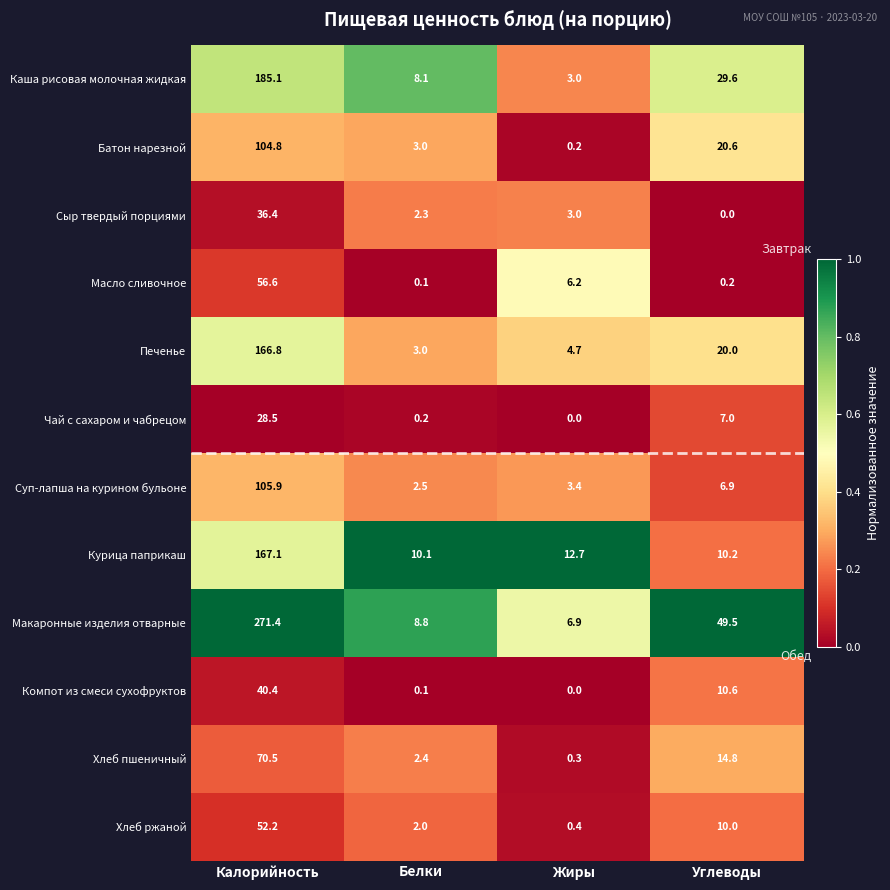

Is it true that Чай с сахаром и чабрецом equals 39.5 at Калорийность?

False